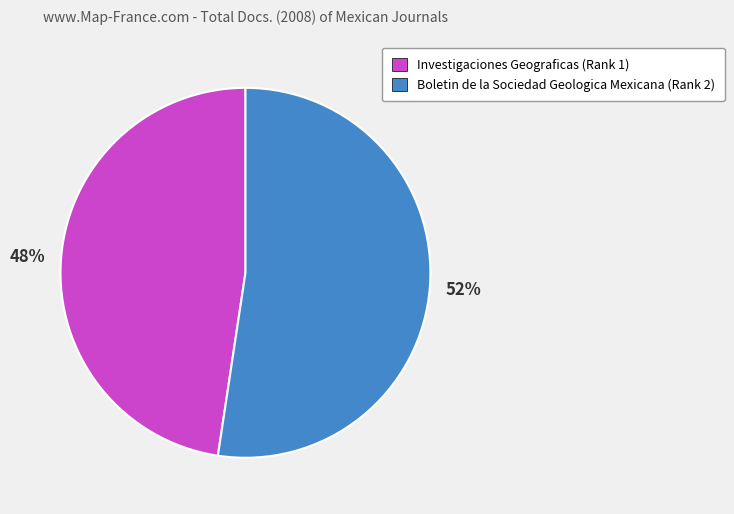

Which has a higher value, Boletin de la Sociedad Geologica Mexicana (Rank 2) or Investigaciones Geograficas (Rank 1)?

Boletin de la Sociedad Geologica Mexicana (Rank 2)